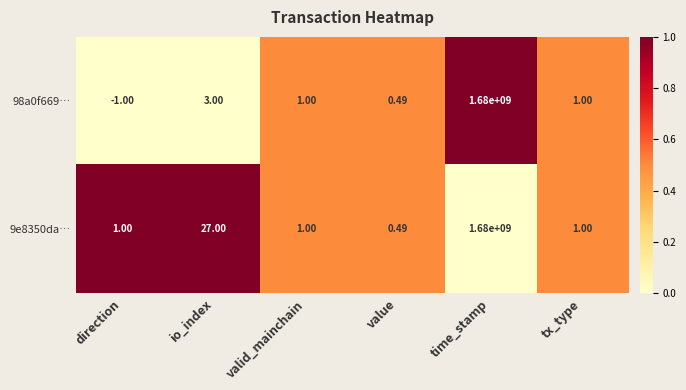

At which label does 98a0f669… first exceed 1?

io_index